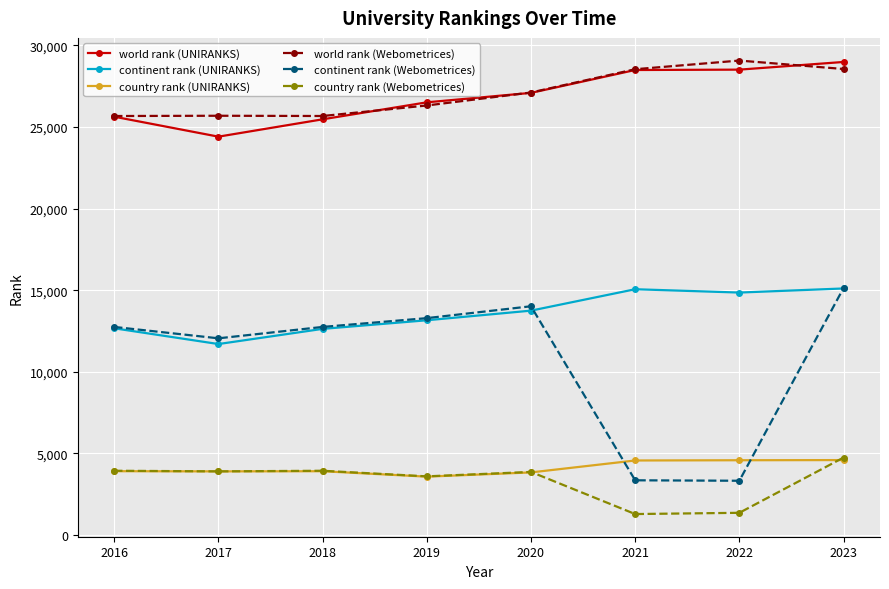

What is the difference between the highest and lowest values at 2023?

24395